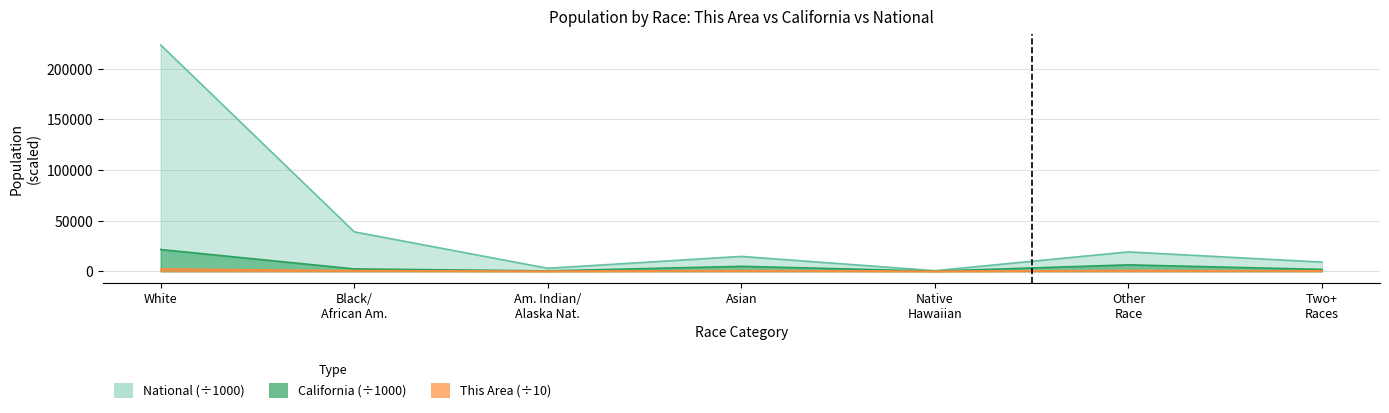

Reading left to right, list all the values displayed in this chart.

This Area: 2240.1	585.6	54.9	714.9	36.2	782.2	382.6
California: 21453.9	2299.1	362.8	4861.0	144.4	6317.4	1815.4
National: 223553.3	38929.3	2932.2	14674.3	540.0	19107.4	9009.1